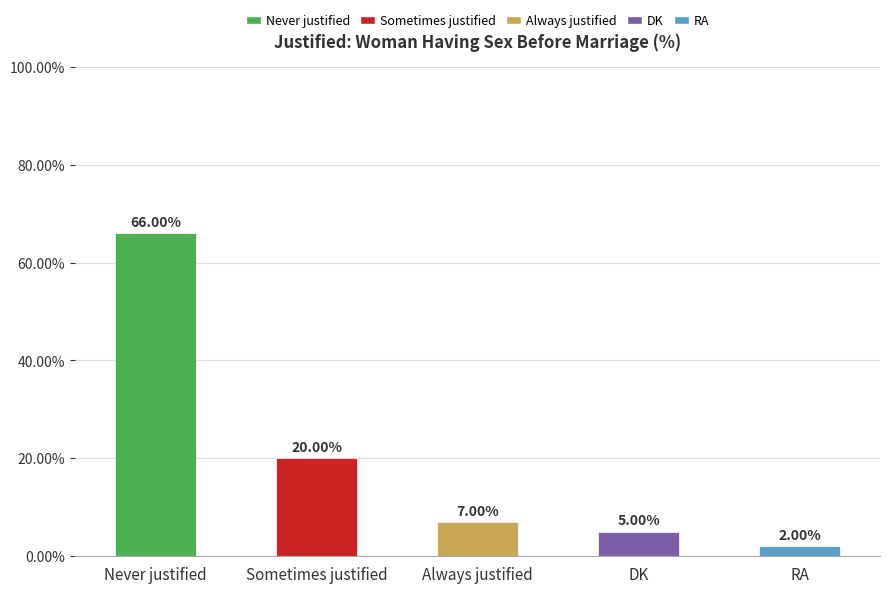

Which label corresponds to the smallest value in the chart?

RA